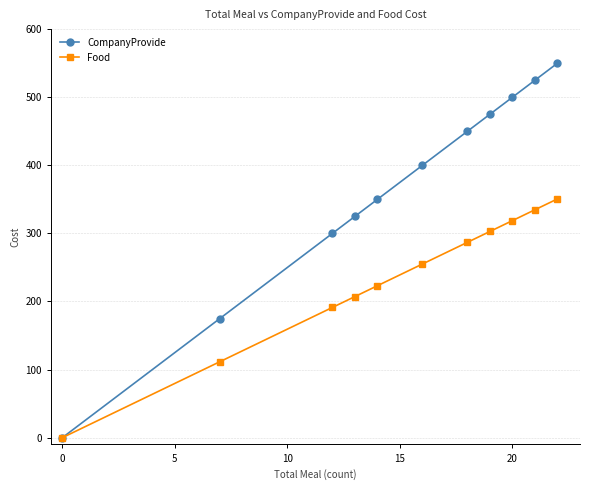

Which series has the largest total across all categories?

CompanyProvide